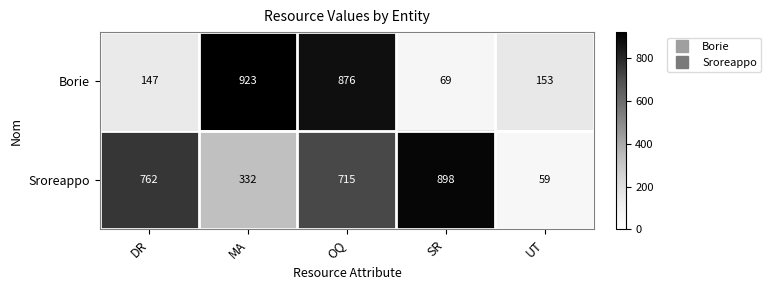

Which label corresponds to the largest value in the chart?

MA